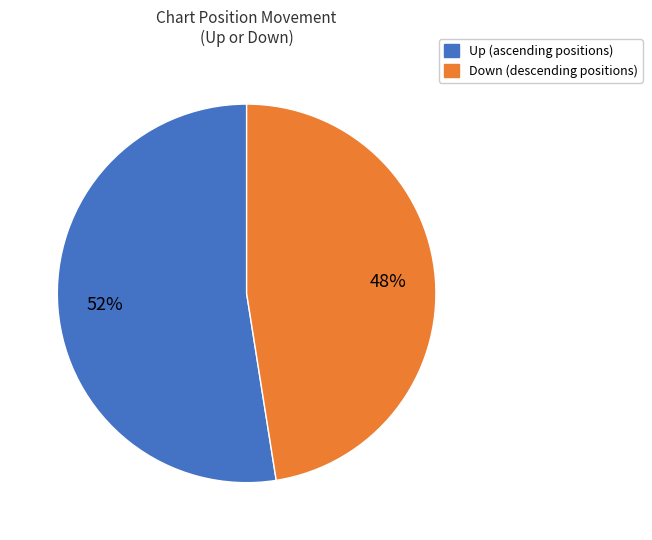

Does any single category account for the majority?

Yes